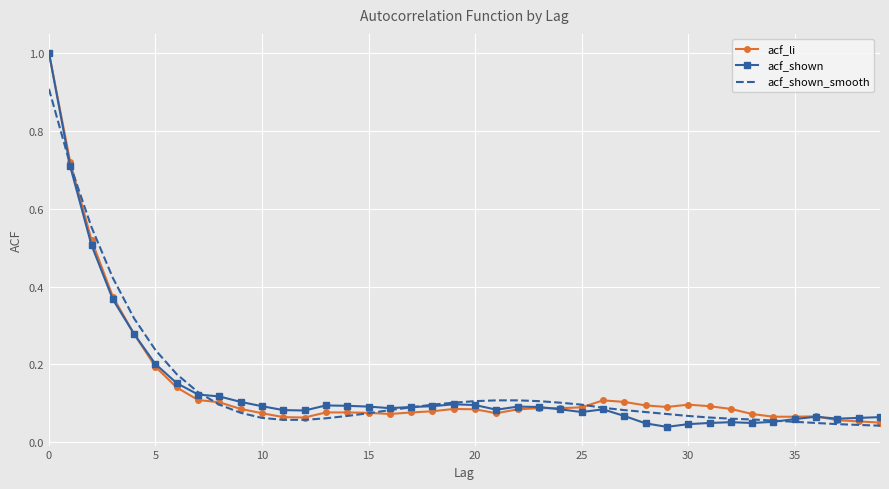

At how many categories does at least one series exceed 0?

40